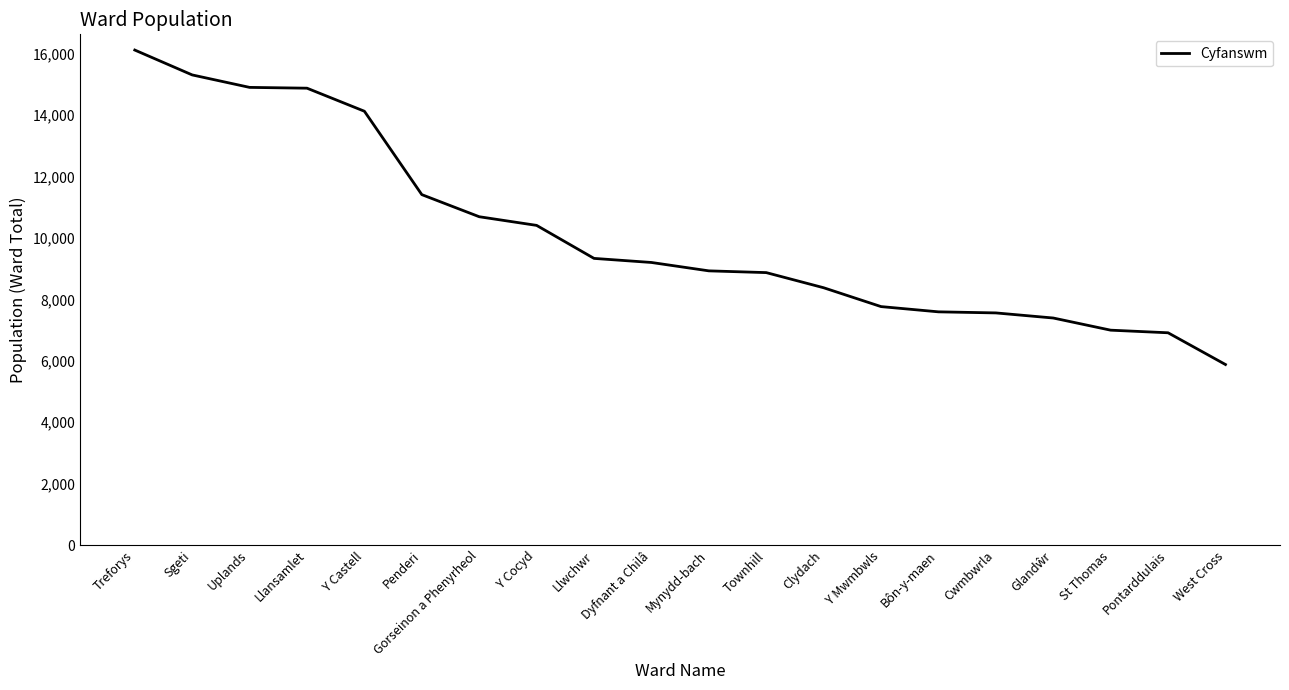

How many categories are shown in the chart?

20